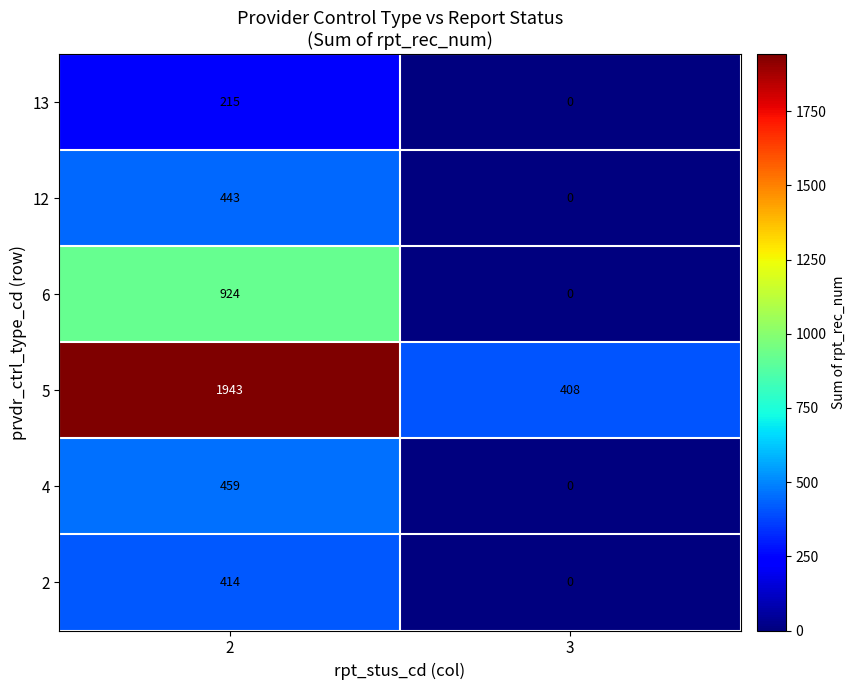

Reading left to right, list all the values displayed in this chart.

13: 2=215	3=0
12: 2=443	3=0
6: 2=924	3=0
5: 2=1943	3=408
4: 2=459	3=0
2: 2=414	3=0